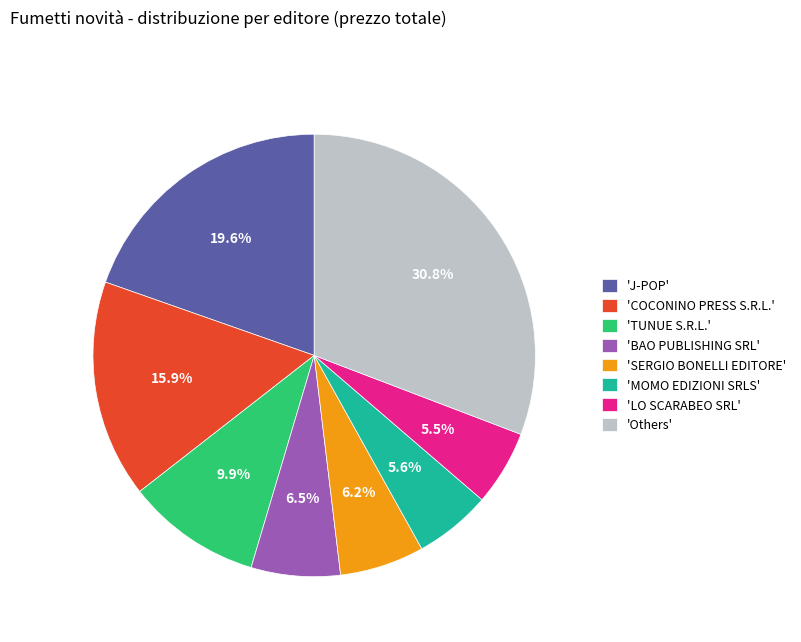

Which slice is the largest?

'Others'